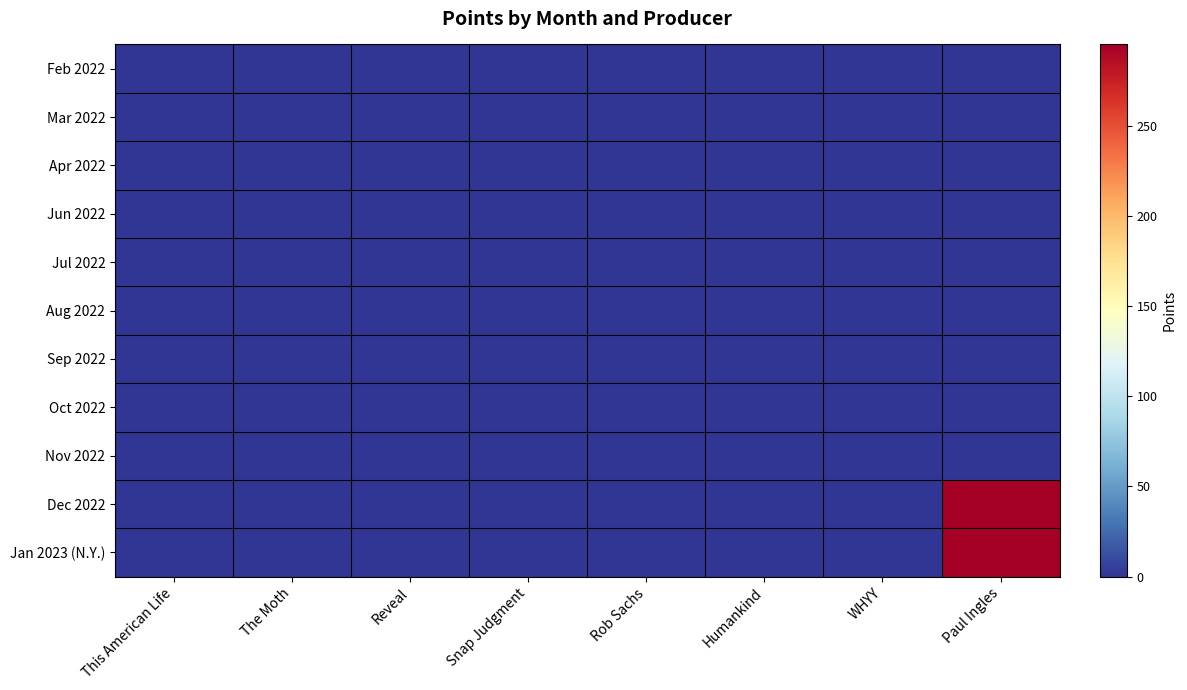

At which category is the sum across all series the highest?

Paul Ingles